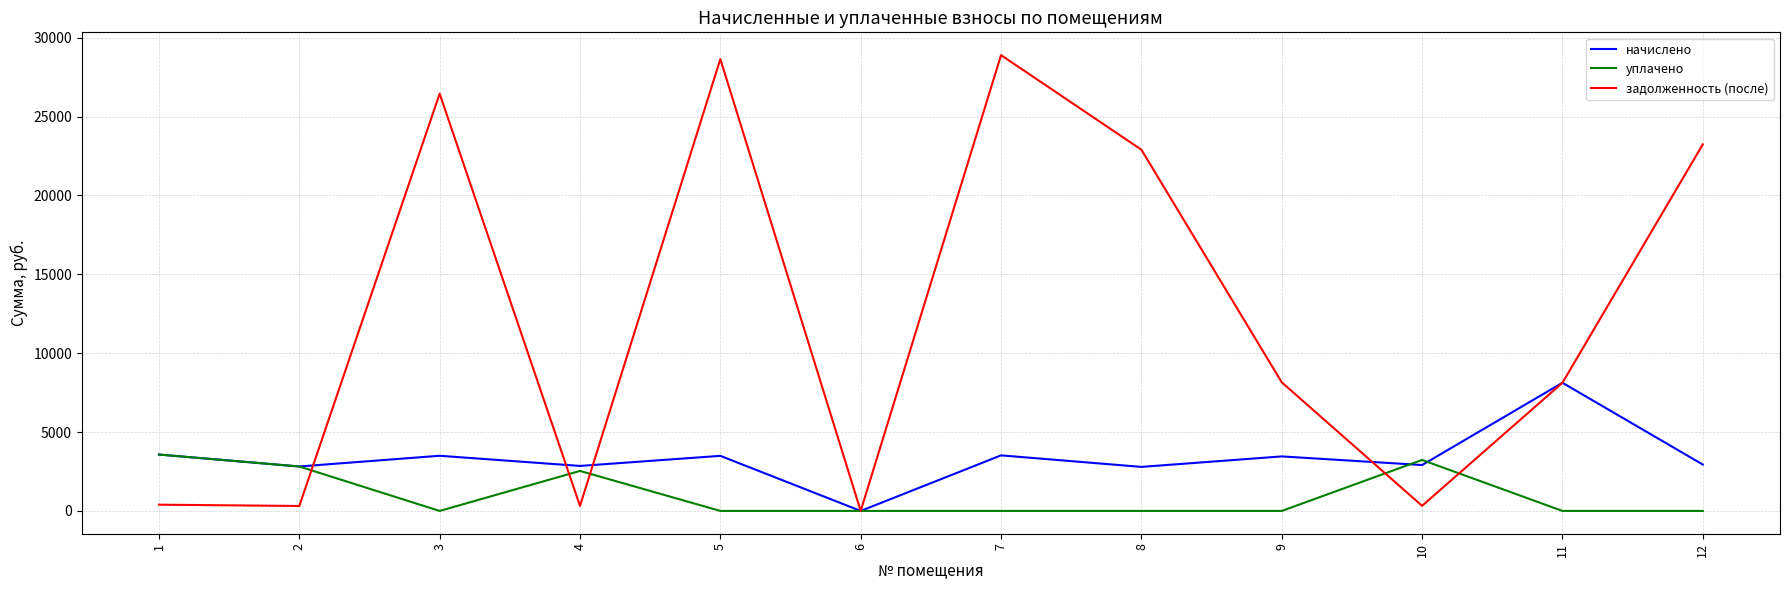

Rank the series by their average value, from highest to lowest.

задолженность (после), начислено, уплачено